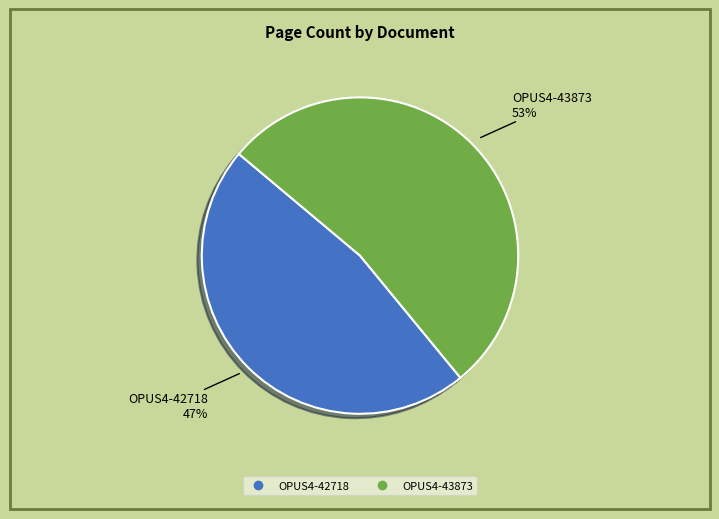

Which category accounts for the majority?

OPUS4-43873